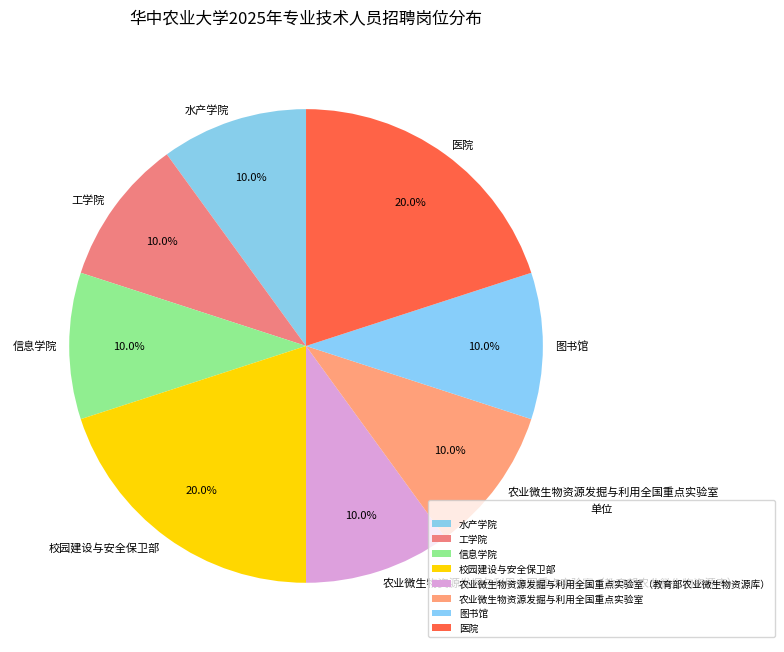

The 水产学院 slice represents 10% of the pie. True or false?

True